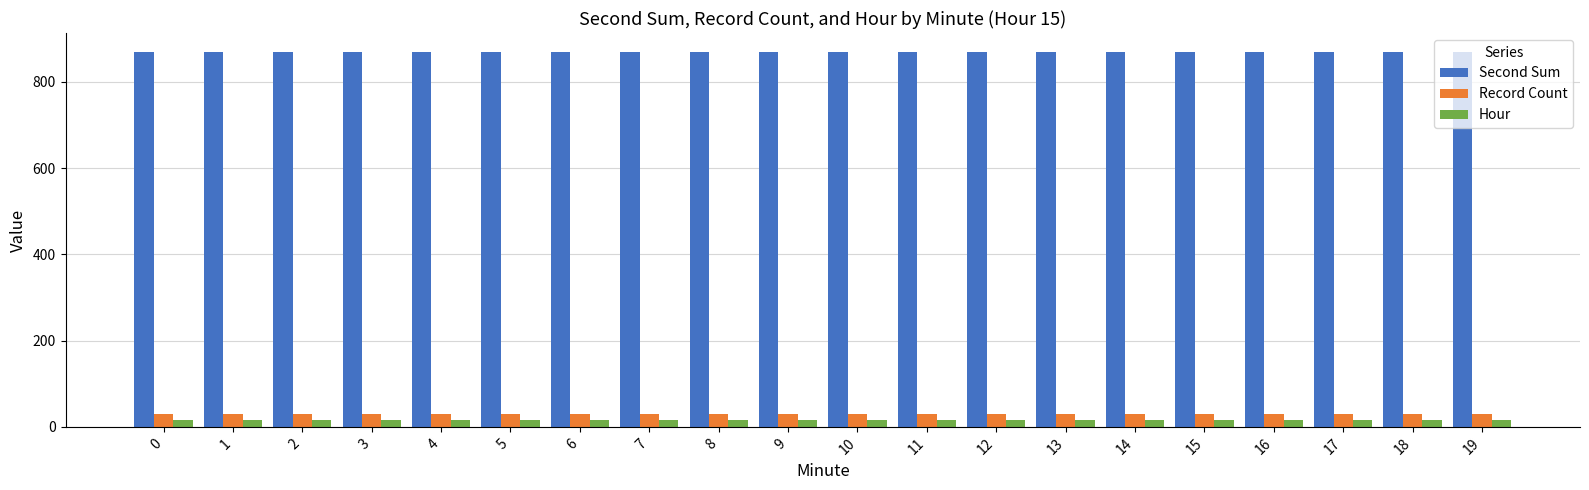

What is the average value of the Record Count series?

30